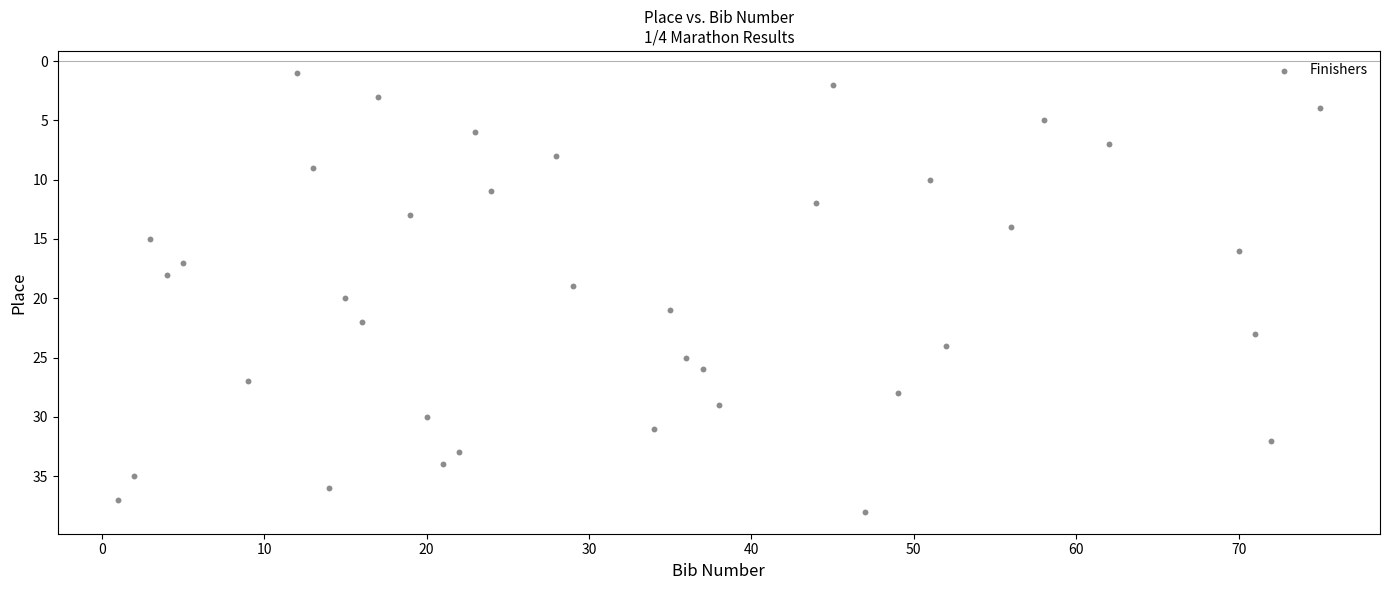

What is the range of Y values (max minus min)?

37